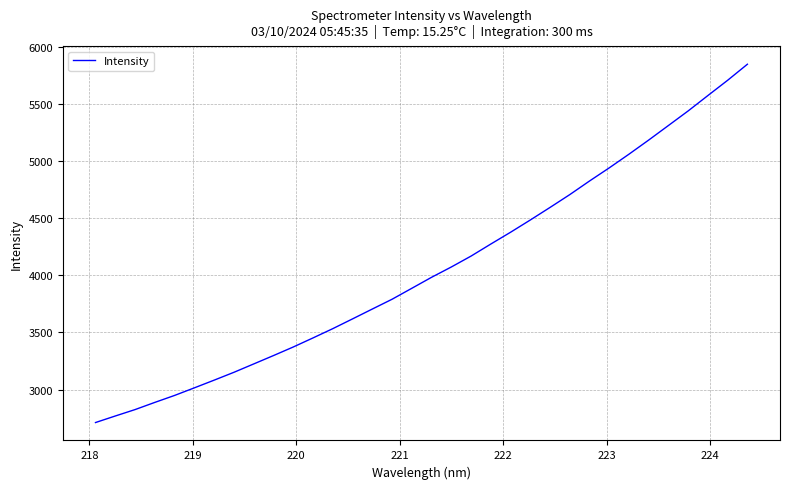

What is the difference between the maximum and minimum values?

3137.5